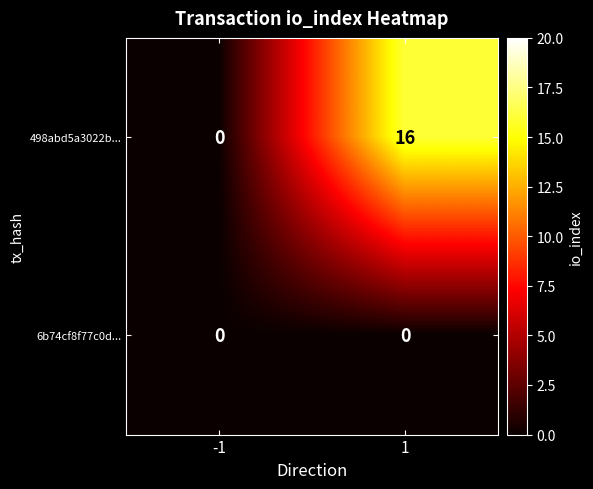

Which label corresponds to the largest value in the chart?

1